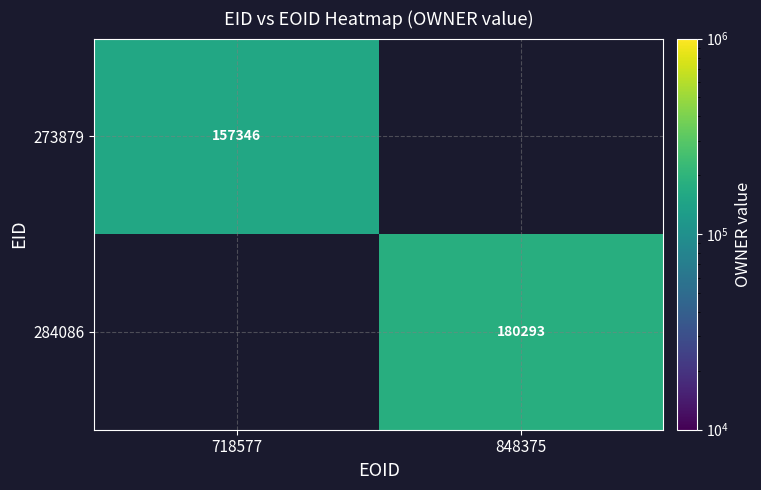

Is it true that 273879 equals 157346 at 718577?

True